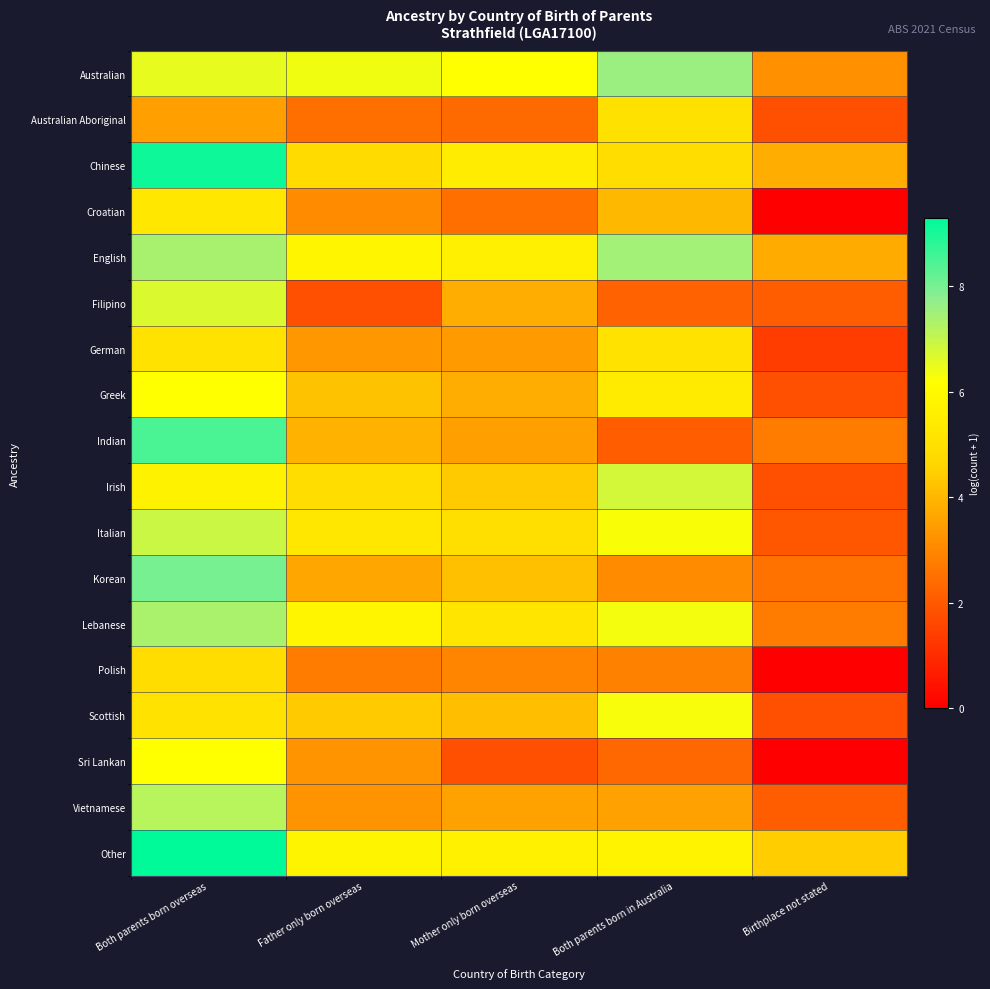

Reading left to right, transcribe all the data shown in this chart.

Australian: Both parents born overseas=6.5	Father only born overseas=6.4	Mother only born overseas=6.2	Both parents born in Australia=7.6	Birthplace not stated=3.2
Australian Aboriginal: Both parents born overseas=3.5	Father only born overseas=2.5	Mother only born overseas=2.4	Both parents born in Australia=5.1	Birthplace not stated=1.8
Chinese: Both parents born overseas=9.1	Father only born overseas=4.8	Mother only born overseas=5.5	Both parents born in Australia=4.9	Birthplace not stated=3.8
Croatian: Both parents born overseas=5.3	Father only born overseas=3.1	Mother only born overseas=2.5	Both parents born in Australia=4.0	Birthplace not stated=0.0
English: Both parents born overseas=7.4	Father only born overseas=5.8	Mother only born overseas=5.6	Both parents born in Australia=7.5	Birthplace not stated=3.8
Filipino: Both parents born overseas=6.7	Father only born overseas=1.8	Mother only born overseas=3.8	Both parents born in Australia=2.2	Birthplace not stated=2.1
German: Both parents born overseas=5.1	Father only born overseas=3.4	Mother only born overseas=3.4	Both parents born in Australia=5.1	Birthplace not stated=1.4
Greek: Both parents born overseas=6.2	Father only born overseas=4.2	Mother only born overseas=3.8	Both parents born in Australia=5.4	Birthplace not stated=1.8
Indian: Both parents born overseas=8.5	Father only born overseas=3.9	Mother only born overseas=3.5	Both parents born in Australia=2.1	Birthplace not stated=2.8
Irish: Both parents born overseas=5.7	Father only born overseas=4.9	Mother only born overseas=4.4	Both parents born in Australia=6.8	Birthplace not stated=1.8
Italian: Both parents born overseas=6.9	Father only born overseas=5.3	Mother only born overseas=5.0	Both parents born in Australia=6.3	Birthplace not stated=1.9
Korean: Both parents born overseas=8.0	Father only born overseas=3.7	Mother only born overseas=4.2	Both parents born in Australia=3.1	Birthplace not stated=2.6
Lebanese: Both parents born overseas=7.4	Father only born overseas=5.8	Mother only born overseas=5.2	Both parents born in Australia=6.3	Birthplace not stated=2.8
Polish: Both parents born overseas=4.9	Father only born overseas=2.8	Mother only born overseas=2.9	Both parents born in Australia=2.9	Birthplace not stated=0.0
Scottish: Both parents born overseas=5.1	Father only born overseas=4.4	Mother only born overseas=4.2	Both parents born in Australia=6.3	Birthplace not stated=1.8
Sri Lankan: Both parents born overseas=6.2	Father only born overseas=3.3	Mother only born overseas=1.8	Both parents born in Australia=2.3	Birthplace not stated=0.0
Vietnamese: Both parents born overseas=7.2	Father only born overseas=3.3	Mother only born overseas=3.6	Both parents born in Australia=3.6	Birthplace not stated=2.1
Other: Both parents born overseas=9.3	Father only born overseas=5.8	Mother only born overseas=5.7	Both parents born in Australia=5.7	Birthplace not stated=4.4